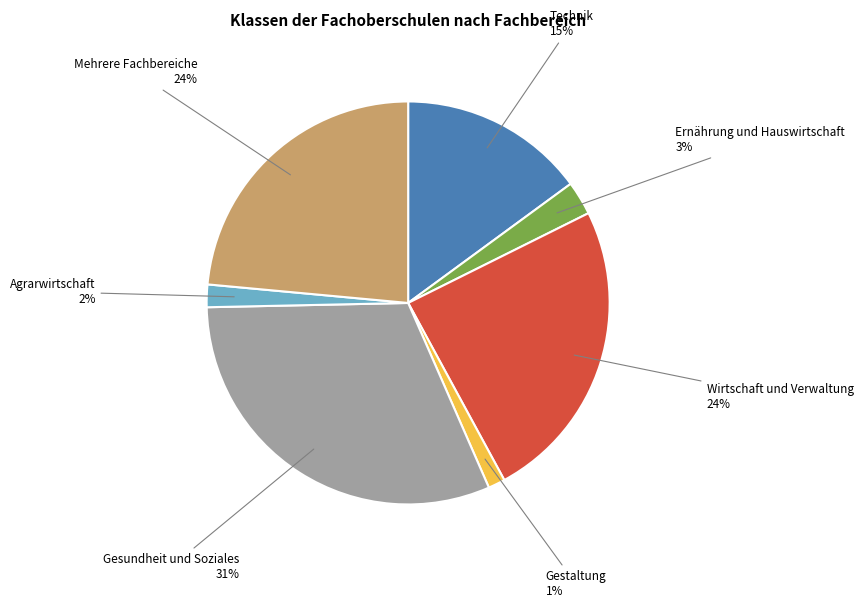

Which category has the biggest portion of the pie?

Gesundheit und Soziales